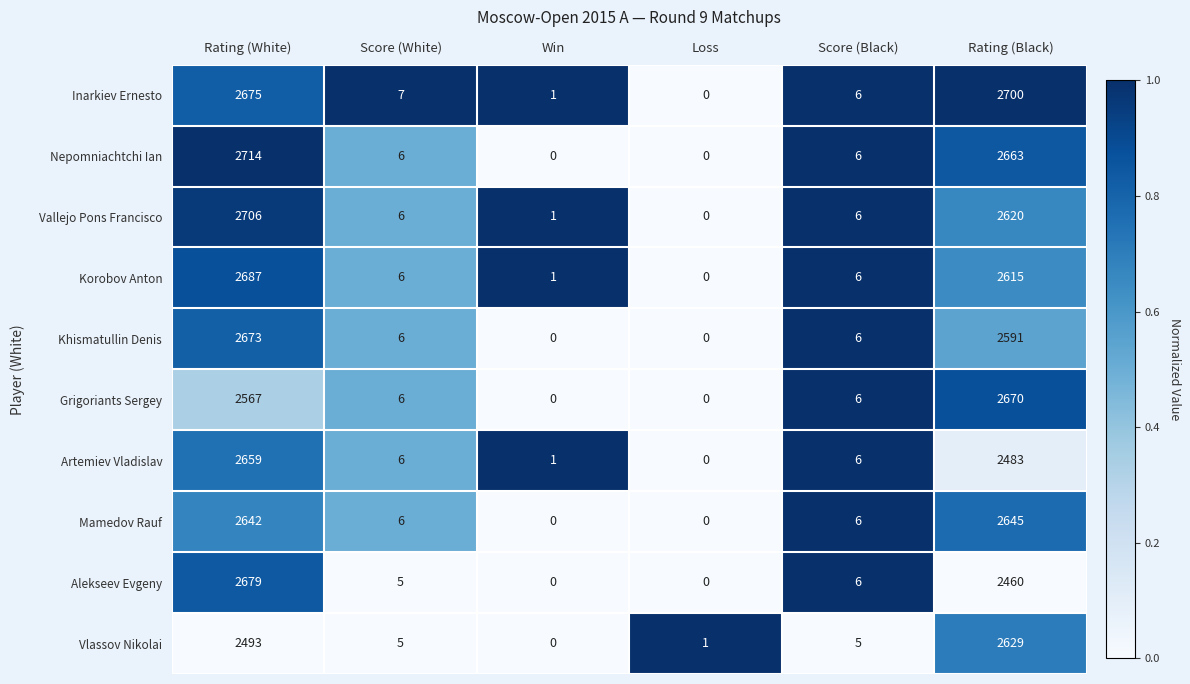

What is the difference between the Alekseev Evgeny values at Win and Score (Black)?

6